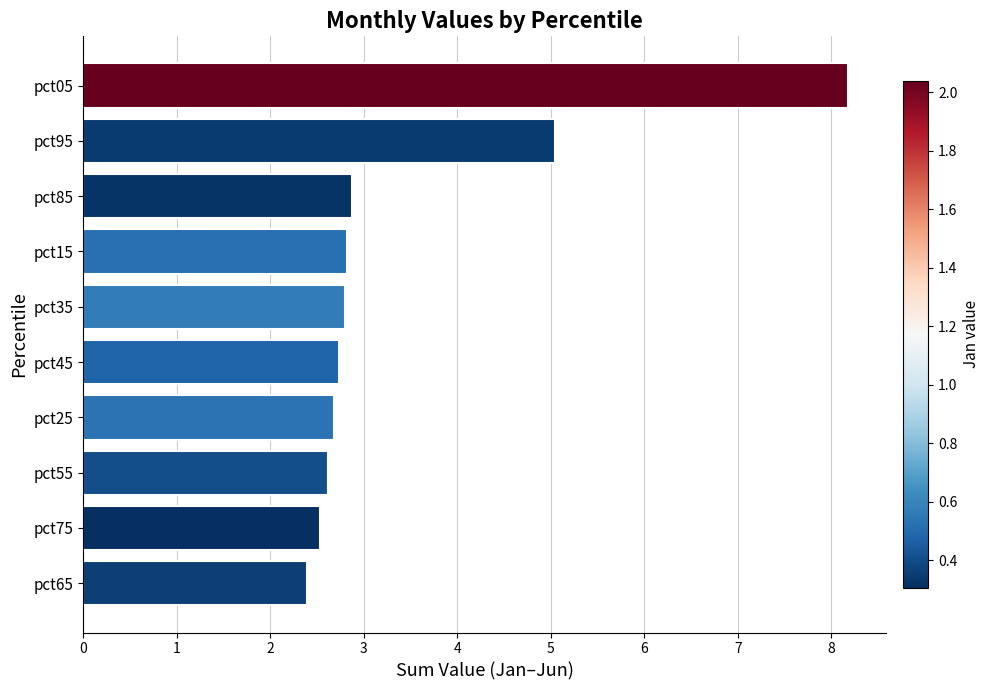

What is the maximum value shown in the chart?

8.2